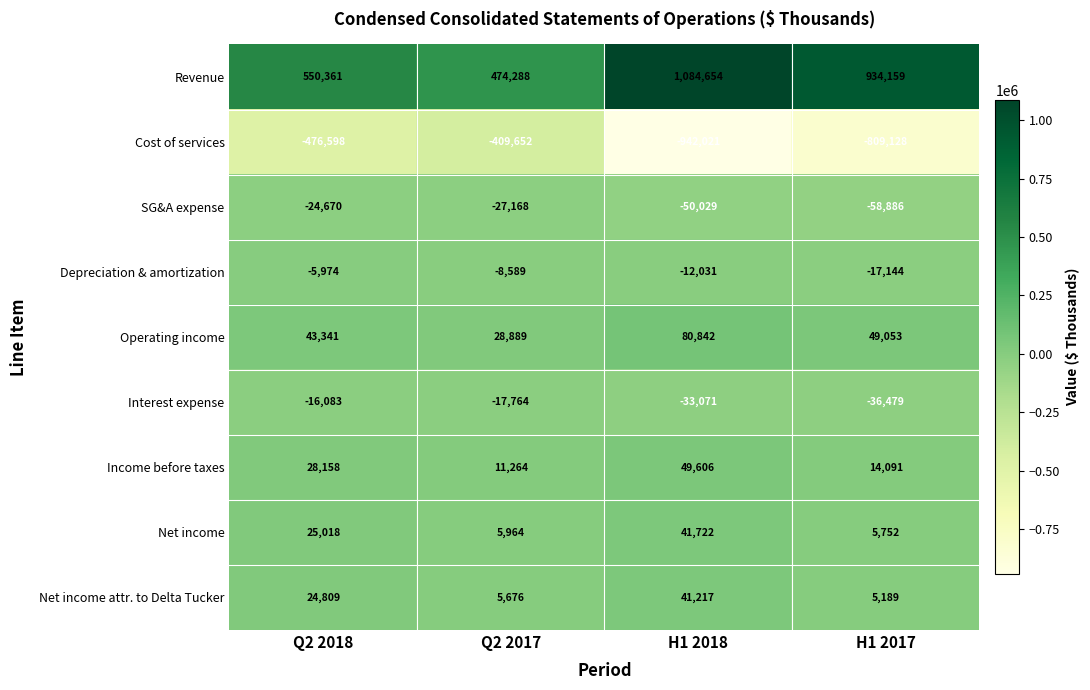

What is the difference between the SG&A expense values at Q2 2017 and H1 2017?

31718